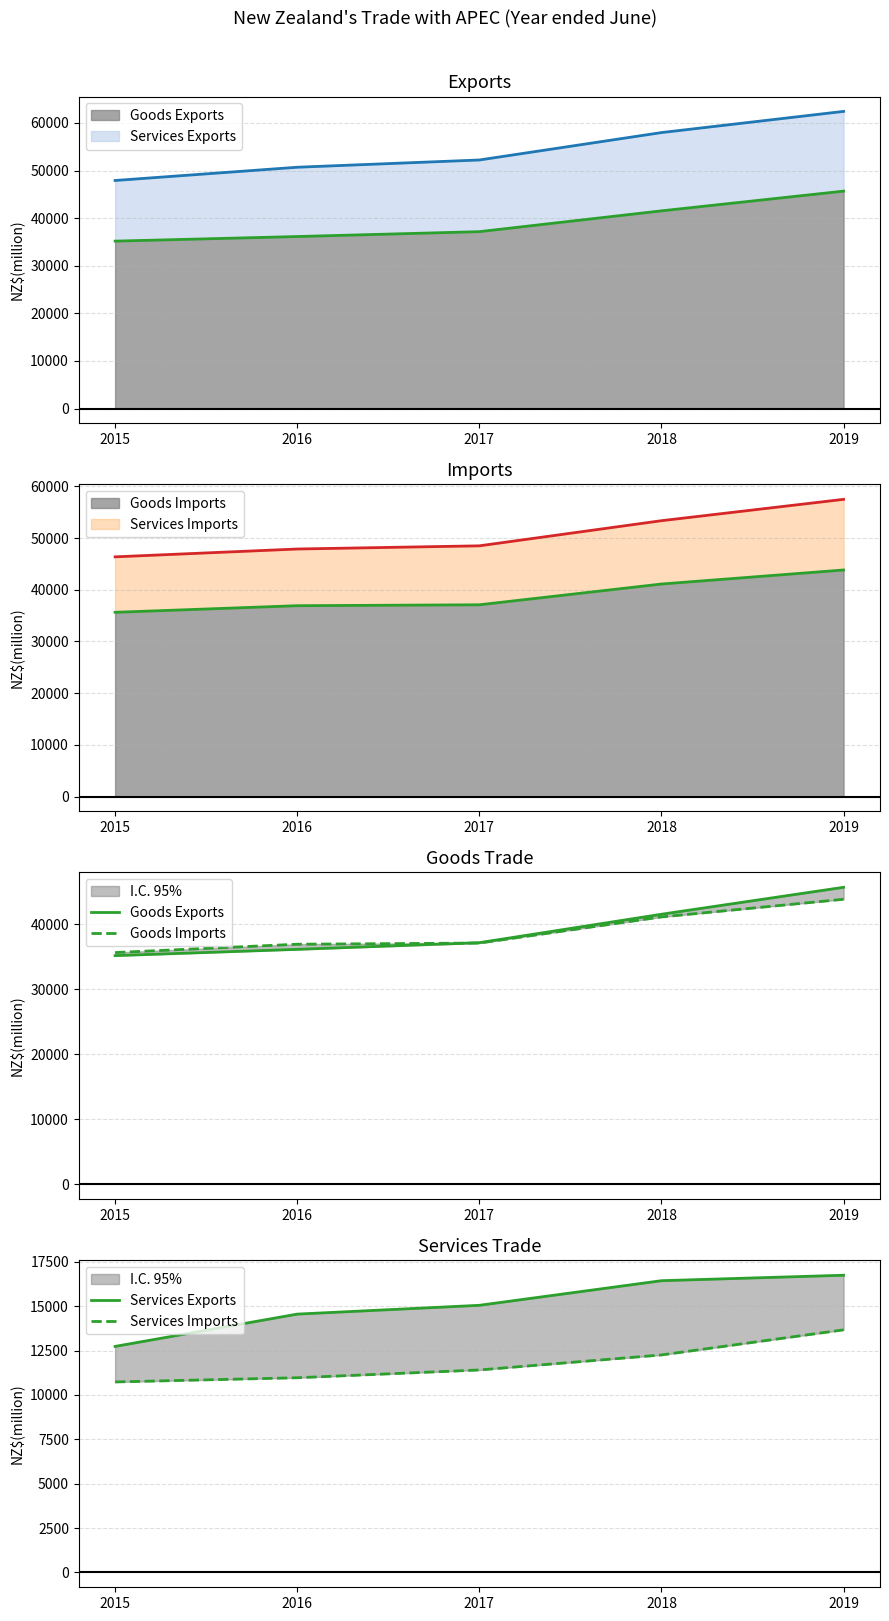

Which series has the largest total across all categories?

Goods Exports